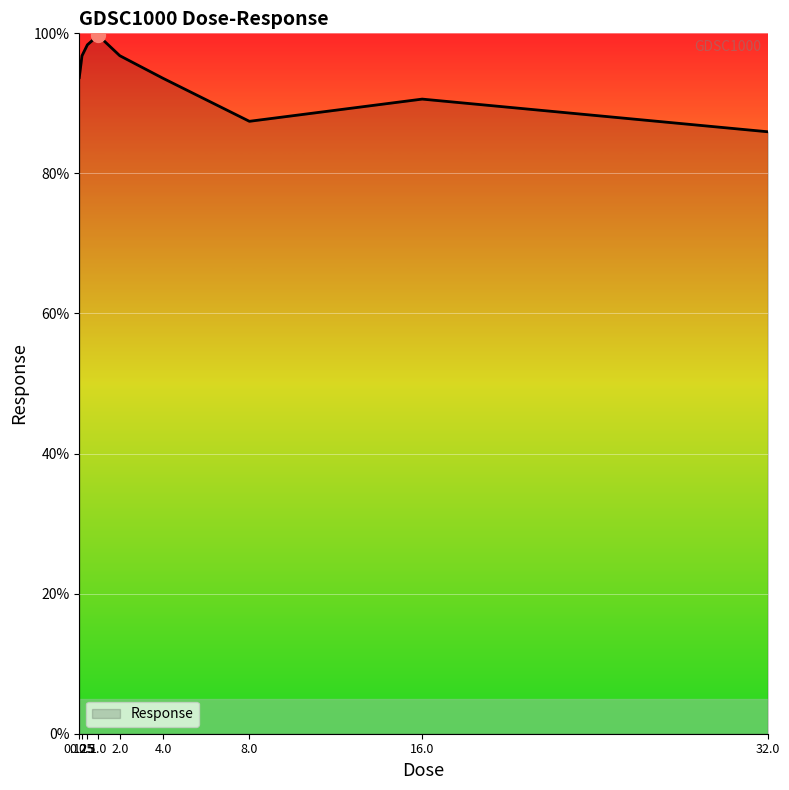

What value does the data have at 0.125?

93.7